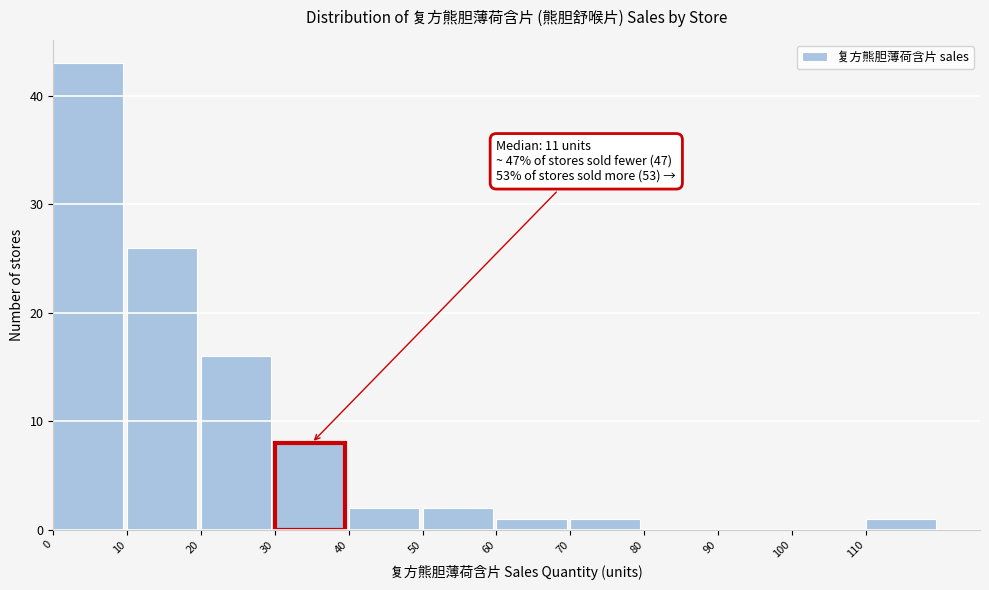

Which range on the x-axis has the tallest bar?

0 to 10